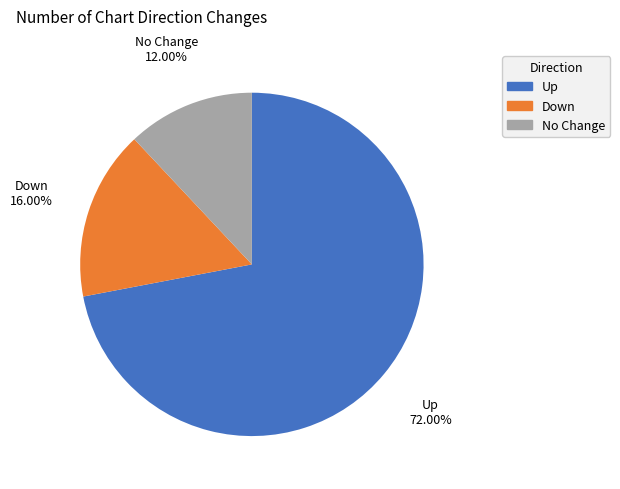

Combined, do No Change and Up account for over 50%?

Yes